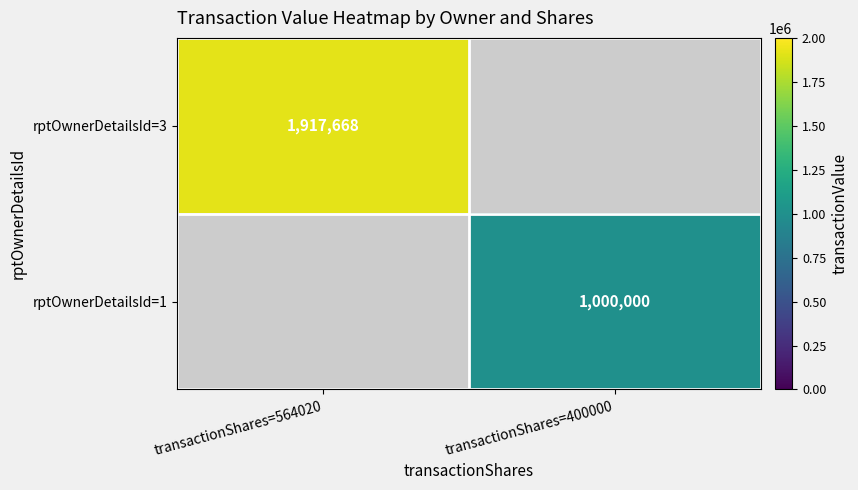

Which has a higher value, transactionShares=564020 or transactionShares=400000?

transactionShares=564020